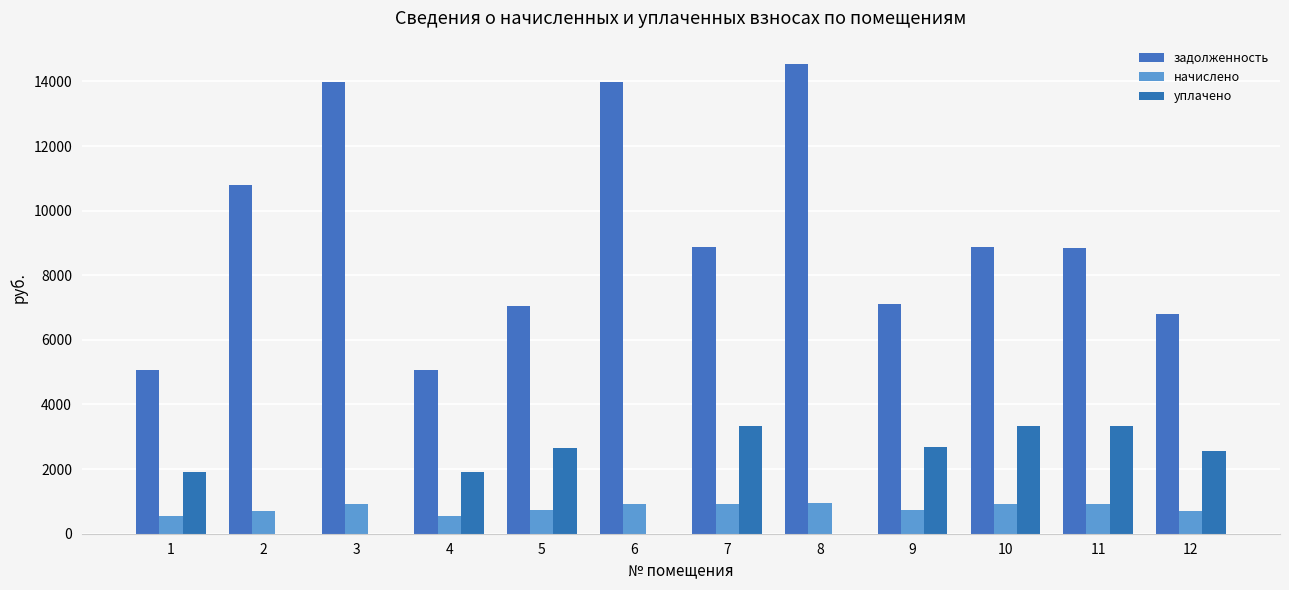

Between 2 and 7, which is larger?

2